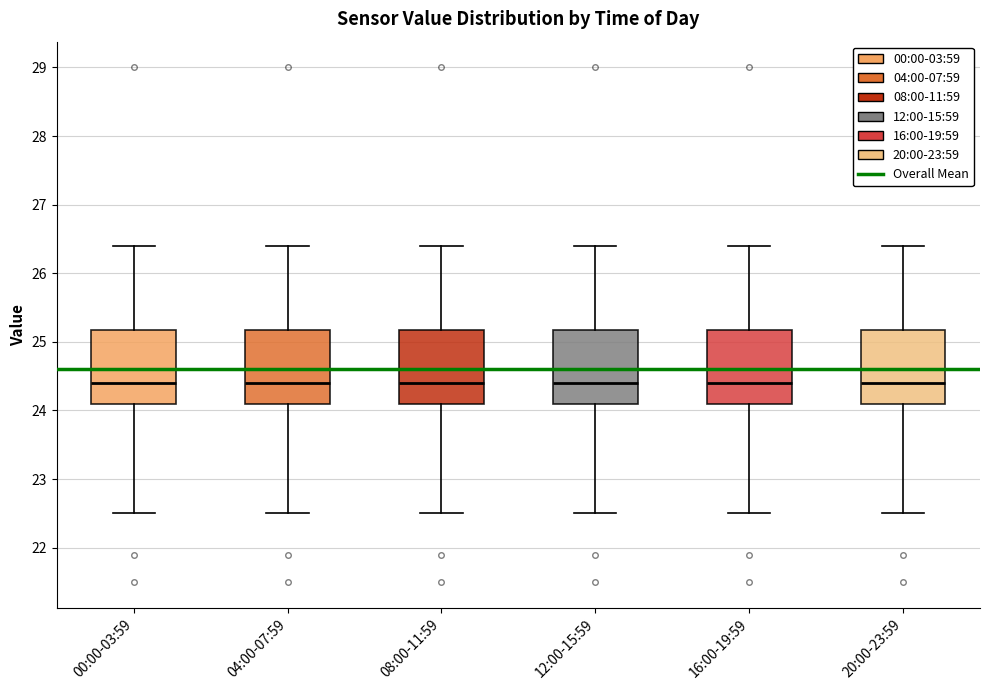

Reading left to right, transcribe this box plot: for each box, give where its median line is, the range the box spans, and where its two whiskers end, as read against the y-axis. The values are not printed on the chart, so give them approximately, as read against the axis.

00:00-03:59: median 24.4, box 24.1 to 25.2, whiskers 22.5 to 26.4
04:00-07:59: median 24.4, box 24.1 to 25.2, whiskers 22.5 to 26.4
08:00-11:59: median 24.4, box 24.1 to 25.2, whiskers 22.5 to 26.4
12:00-15:59: median 24.4, box 24.1 to 25.2, whiskers 22.5 to 26.4
16:00-19:59: median 24.4, box 24.1 to 25.2, whiskers 22.5 to 26.4
20:00-23:59: median 24.4, box 24.1 to 25.2, whiskers 22.5 to 26.4